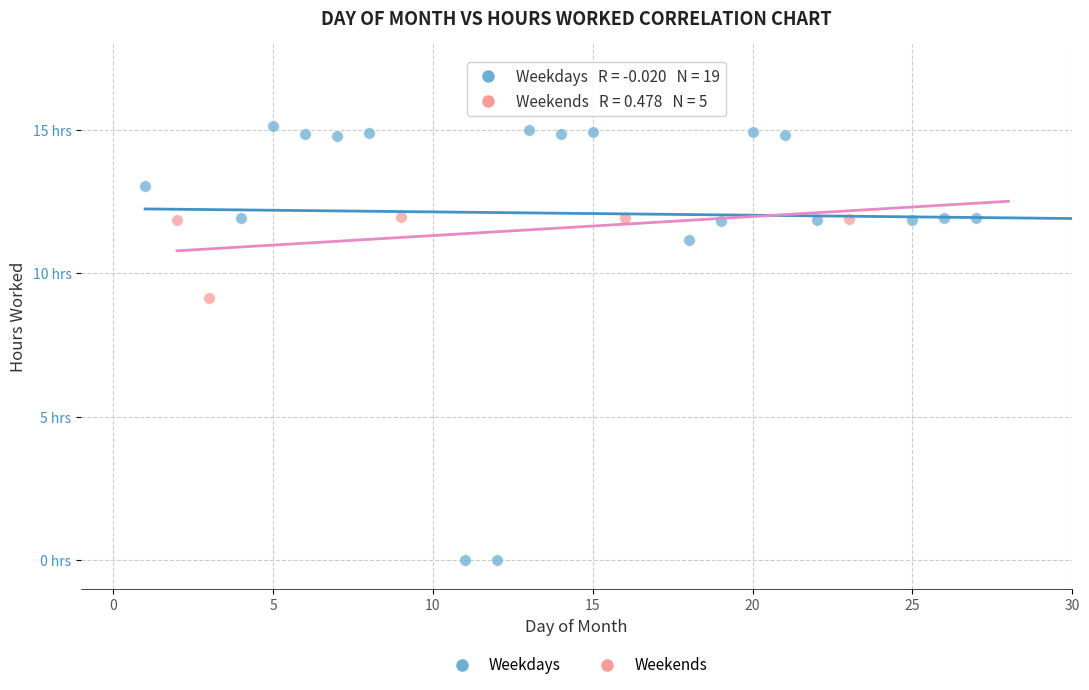

Which series reaches the maximum Y coordinate?

Weekdays